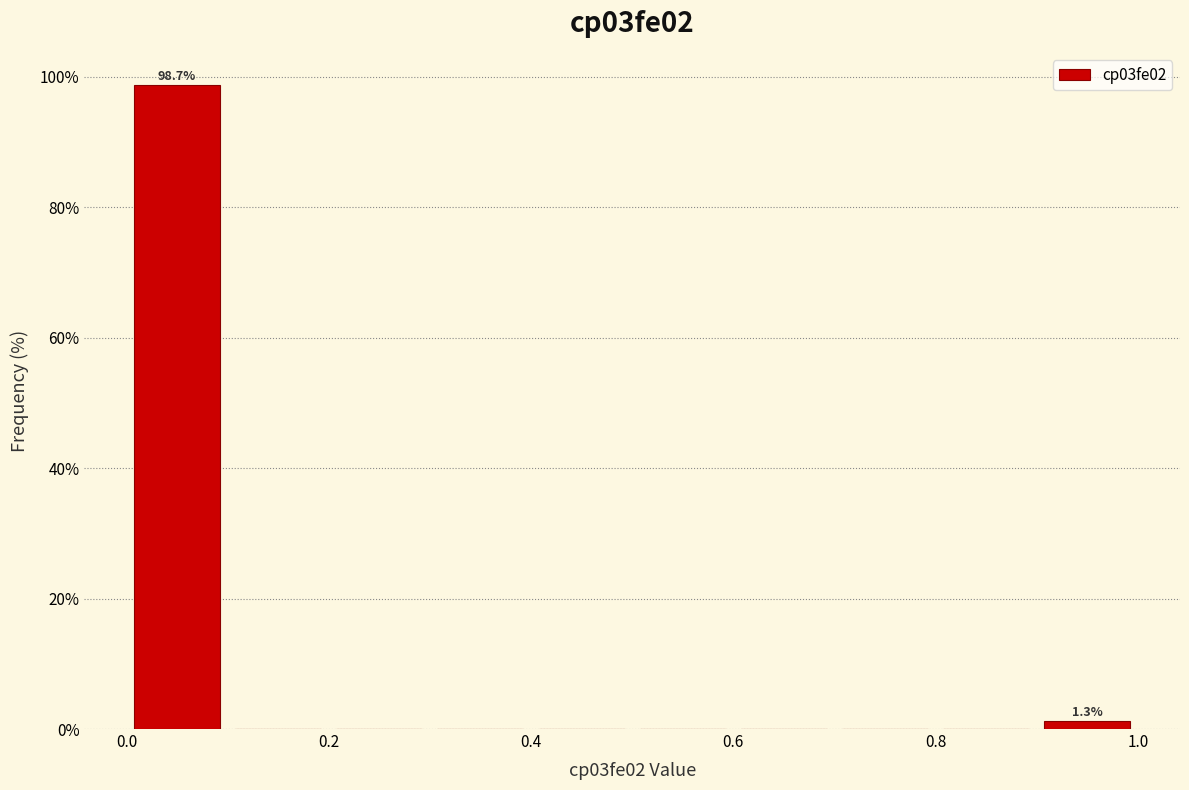

Over which range of the x-axis is the bar tallest?

0.0 to 0.1